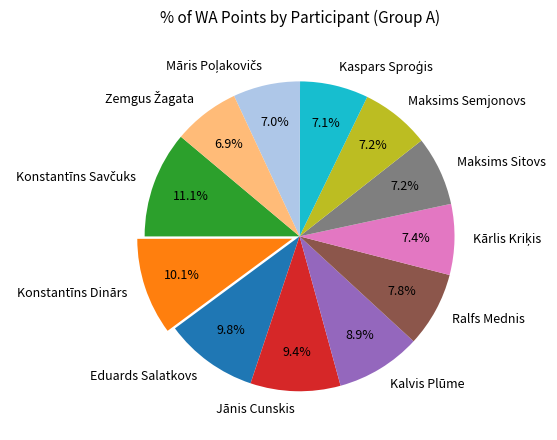

Does any single category account for the majority?

No